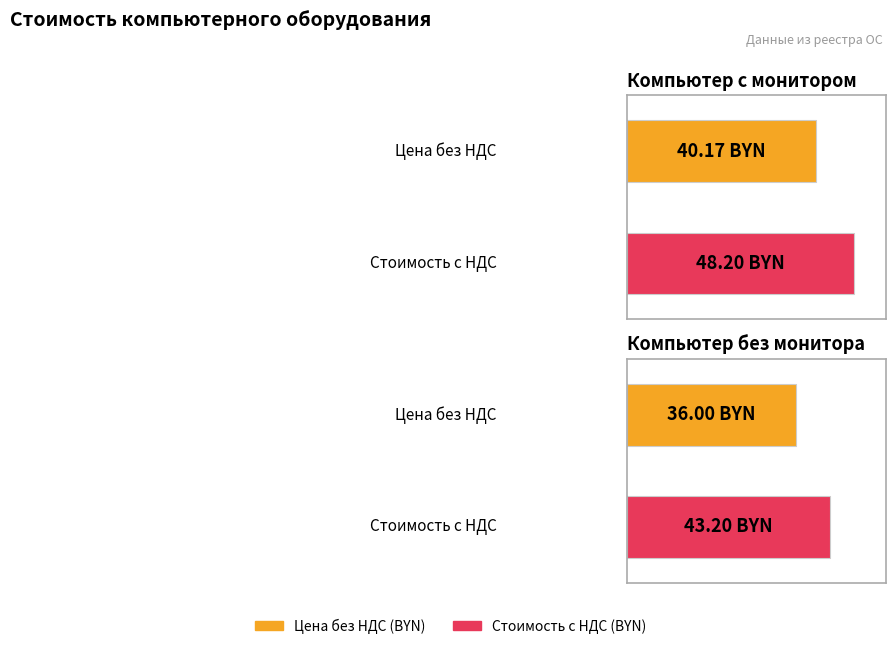

What are all the series names shown in the legend?

Цена без НДС (BYN), Стоимость с НДС (BYN)